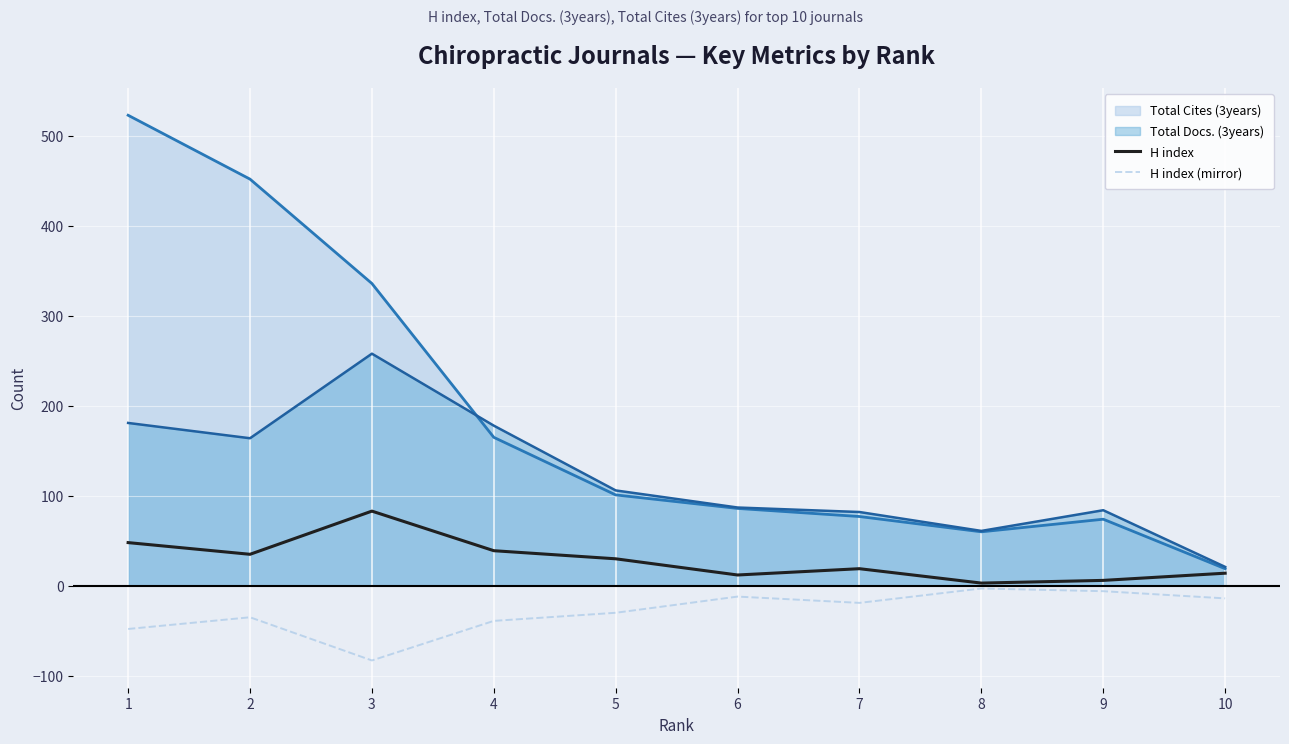

The H index series shows 6 at 9. True or false?

True